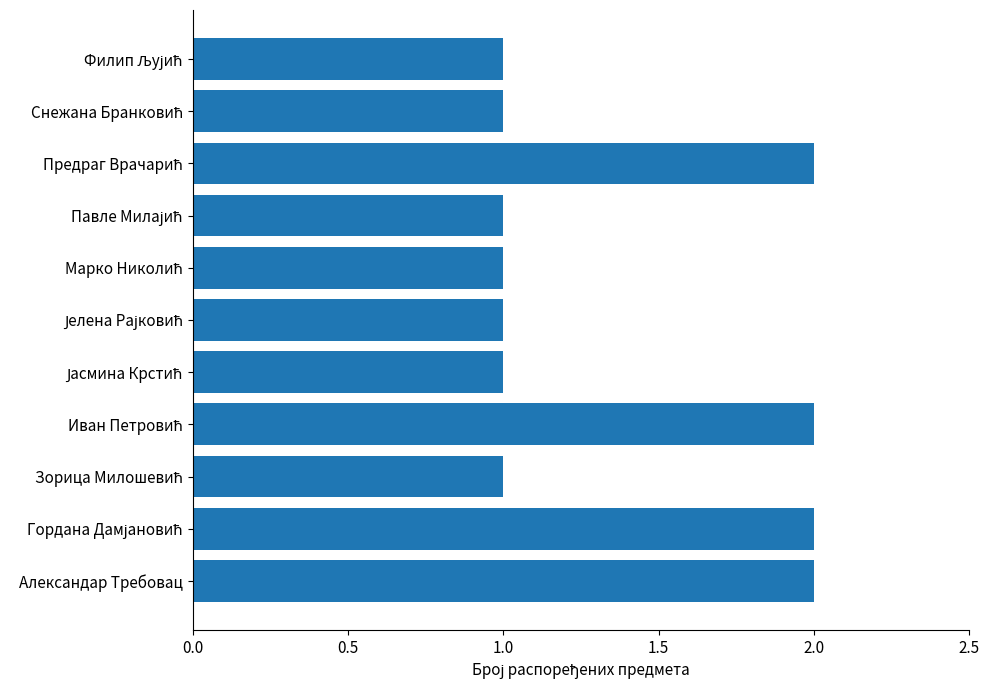

What is the sum of all values?

15